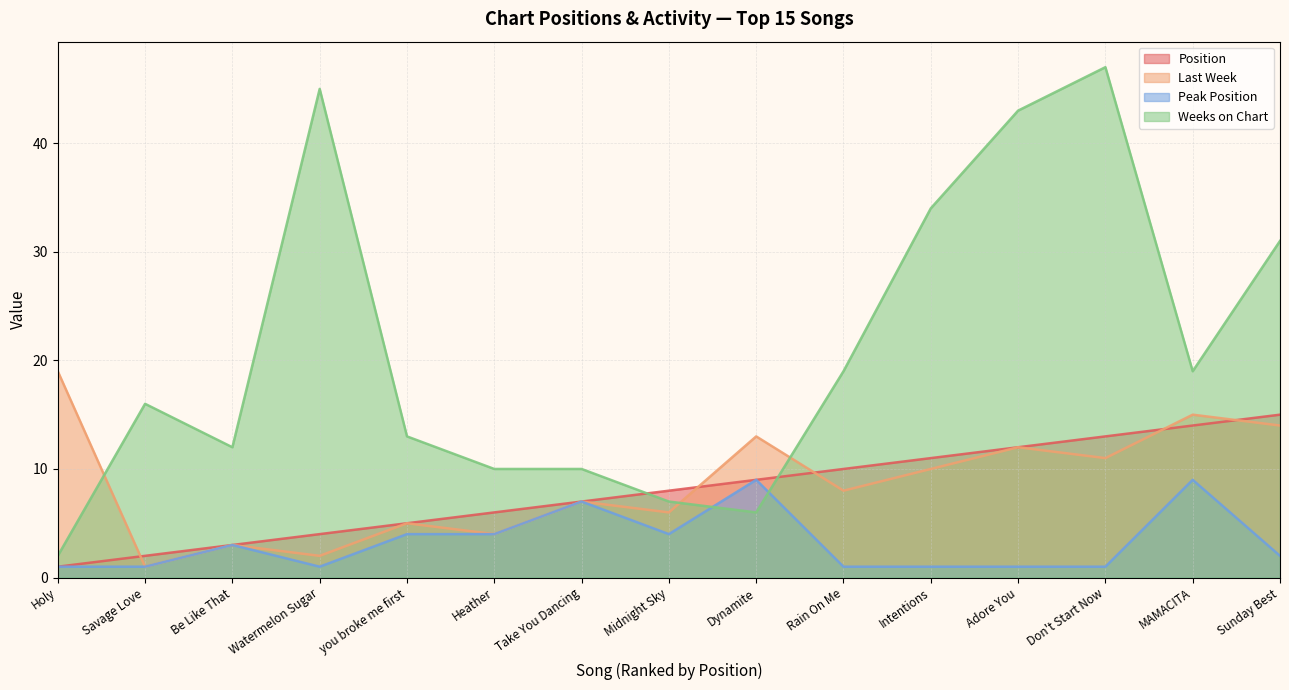

How many lines are shown in the chart?

4